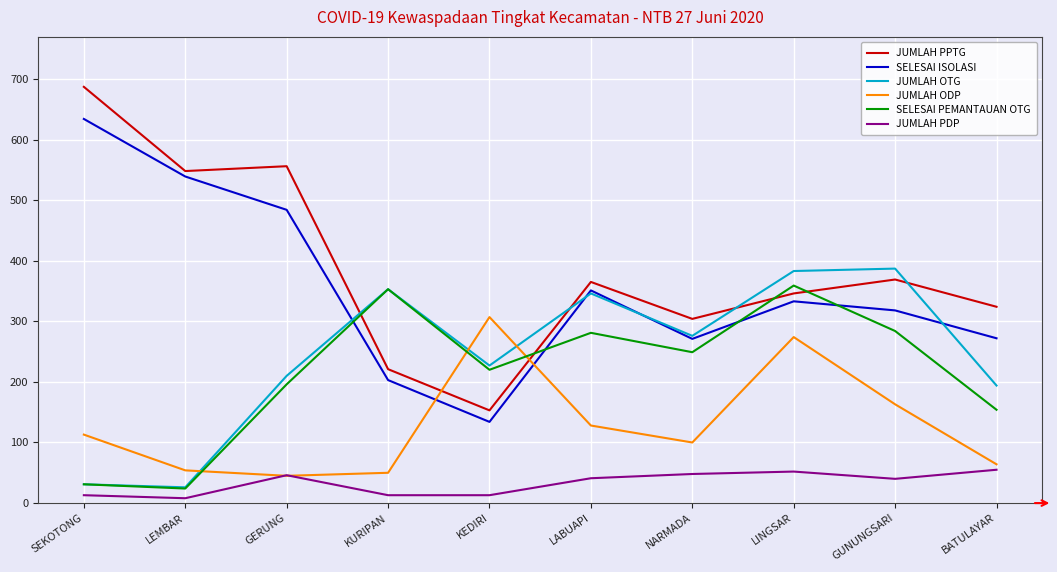

Is the value of SELESAI ISOLASI at SEKOTONG greater than the value of SELESAI PEMANTAUAN OTG at KURIPAN?

Yes